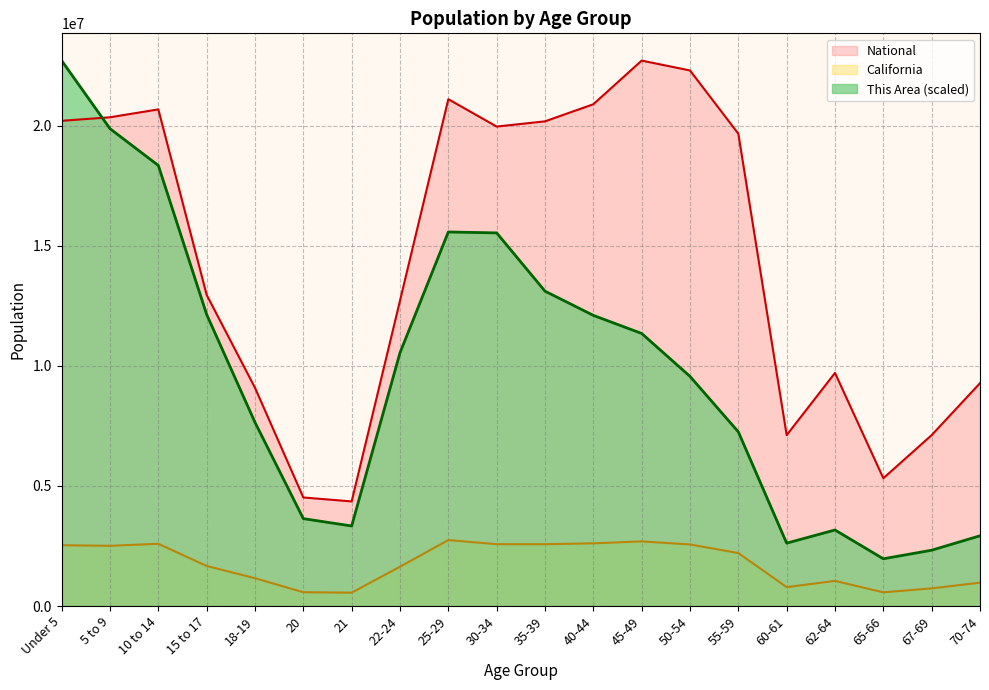

Reading left to right, list all the values displayed in this chart.

This Area: 22708591.0	19874803.9	18343027.1	12139331.1	7646119.2	3637969.9	3331614.5	10543730.3	15573064.1	15534769.7	13109456.4	12101036.7	11347913.1	9560840.2	7250410.2	2616785.4	3165672.0	1965780.2	2323194.8	2923140.7
California: 2531333.0	2505839.0	2590930.0	1666938.0	1157002.0	573642.0	555775.0	1636532.0	2744409.0	2573468.0	2573579.0	2609131.0	2689819.0	2562552.0	2204296.0	786276.0	1045921.0	568817.0	734741.0	971778.0
National: 20201362.0	20348657.0	20677194.0	12954254.0	9086089.0	4519129.0	4354294.0	12712576.0	21101849.0	19962099.0	20179642.0	20890964.0	22708591.0	22298125.0	19664805.0	7113727.0	9704197.0	5319902.0	7115361.0	9278166.0